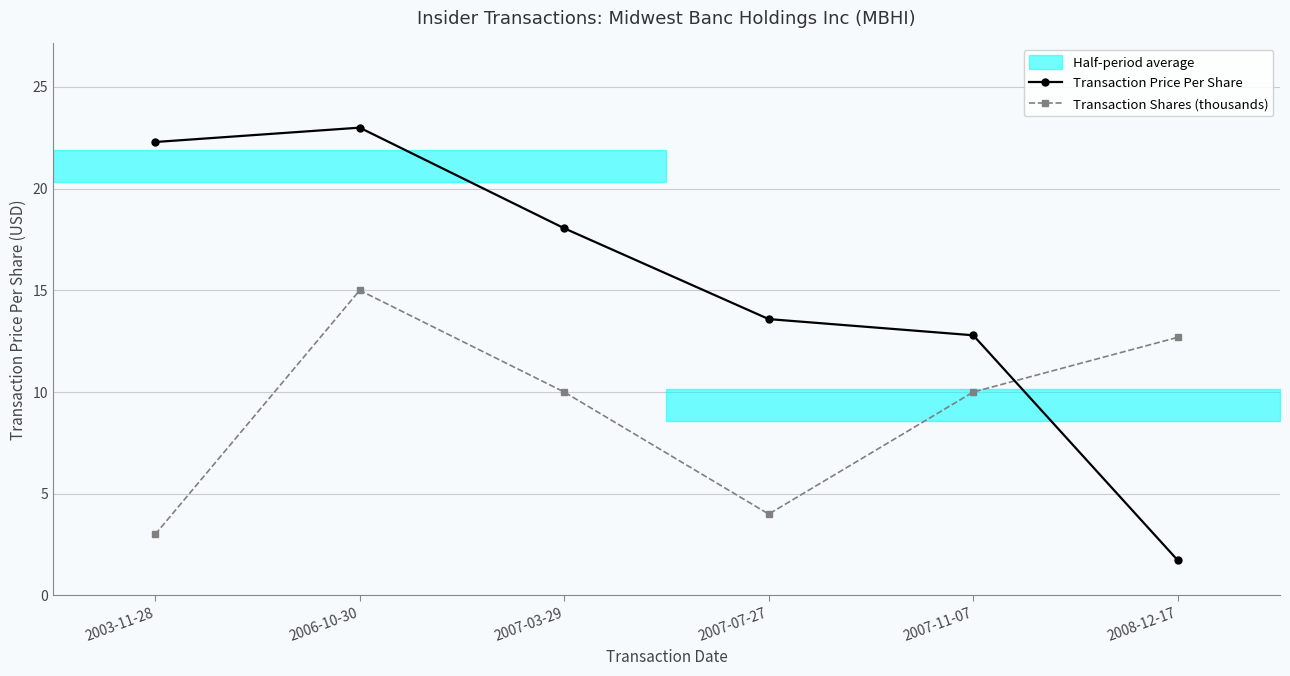

Which series has the largest total across all categories?

Transaction Price Per Share